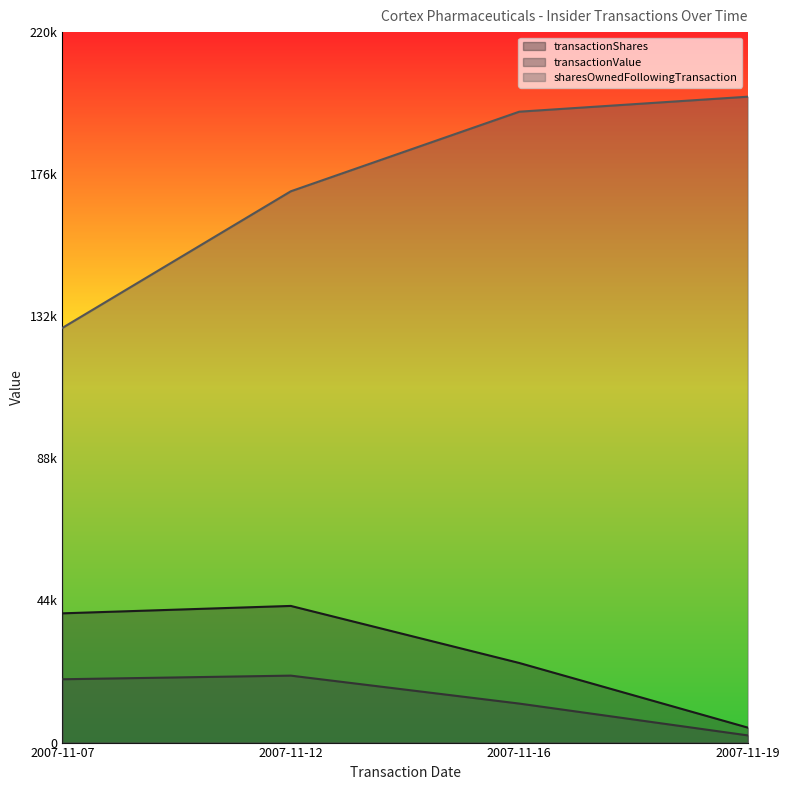

How many data points in sharesOwnedFollowingTransaction are less than 195747?

2